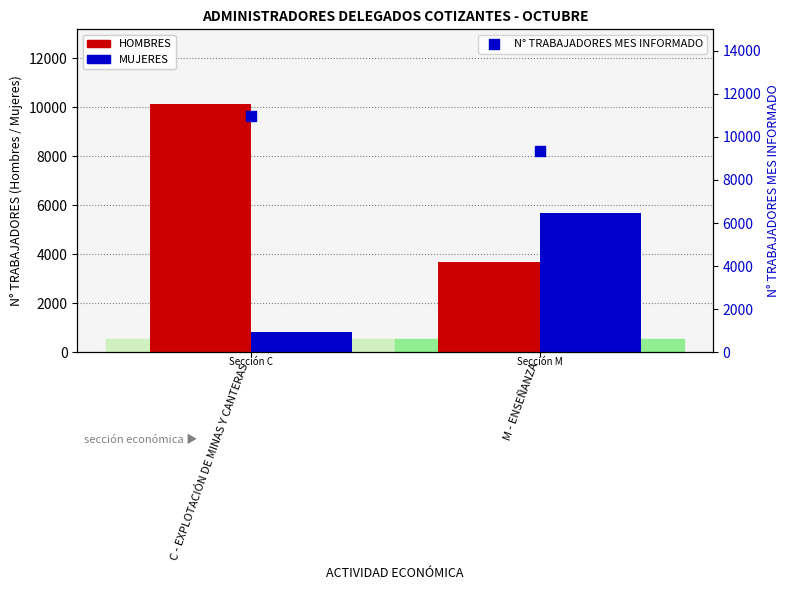

At how many categories does at least one series exceed 10014?

1